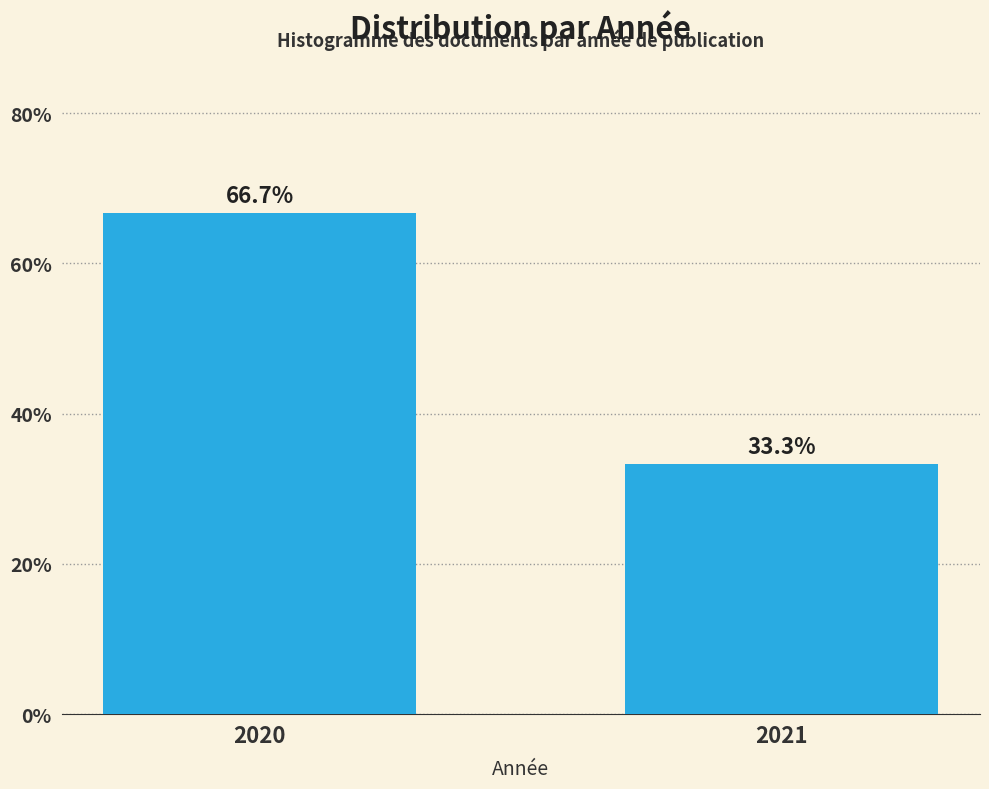

Reading left to right, transcribe all the data shown in this chart.

2020=66.7	2021=33.3